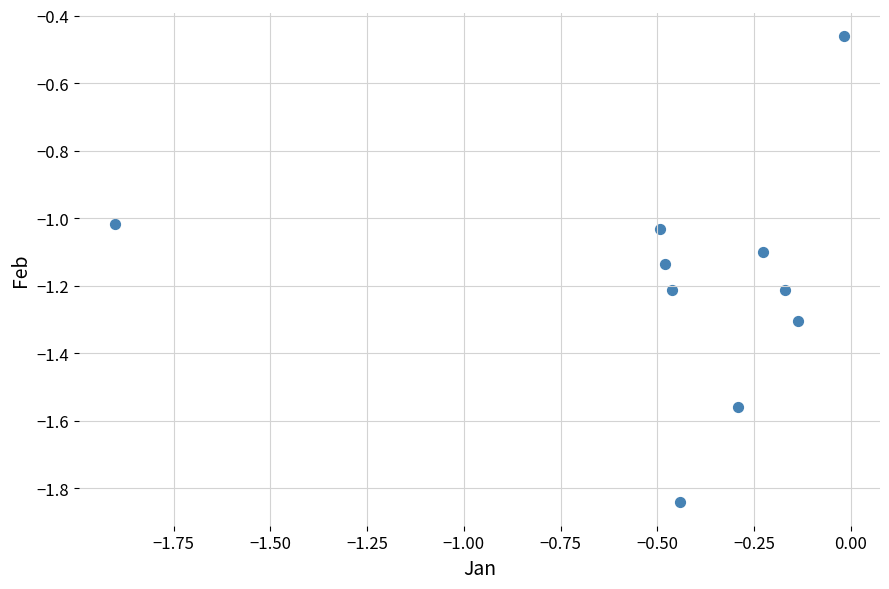

What is the range of Y values (max minus min)?

1.4